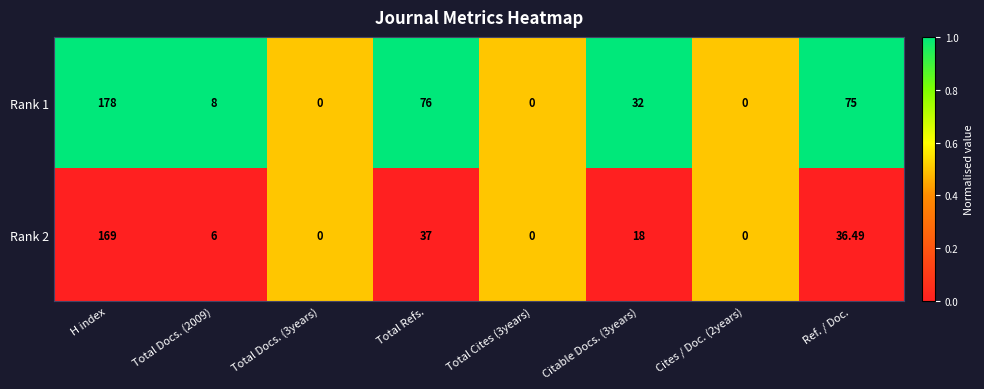

At which label does Rank 1 first exceed 32?

H index